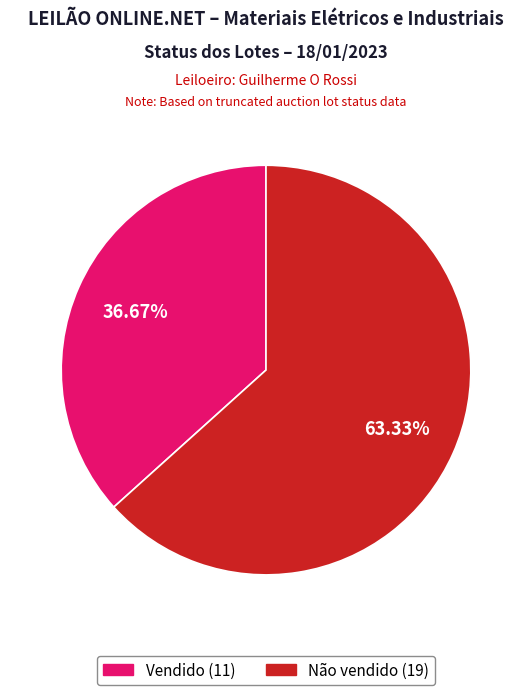

Count the number of slices in the pie.

2